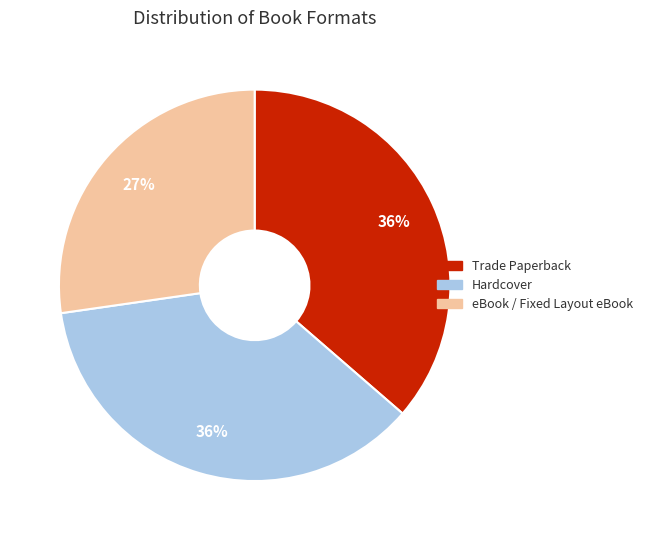

To the nearest percent, what is the difference between the largest and smallest slice percentages?

9%